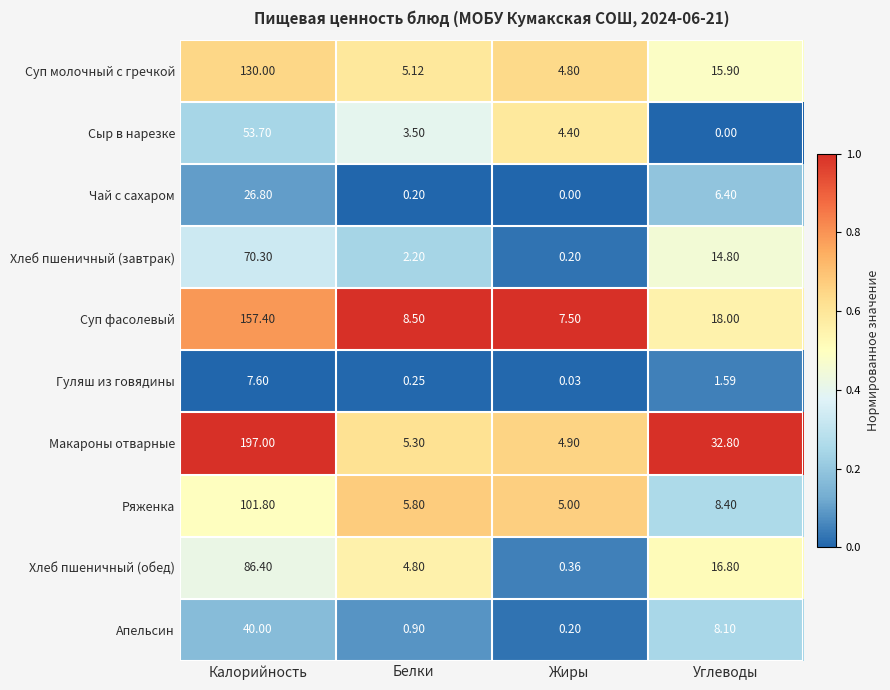

What is the total value across all series at Белки?

36.6